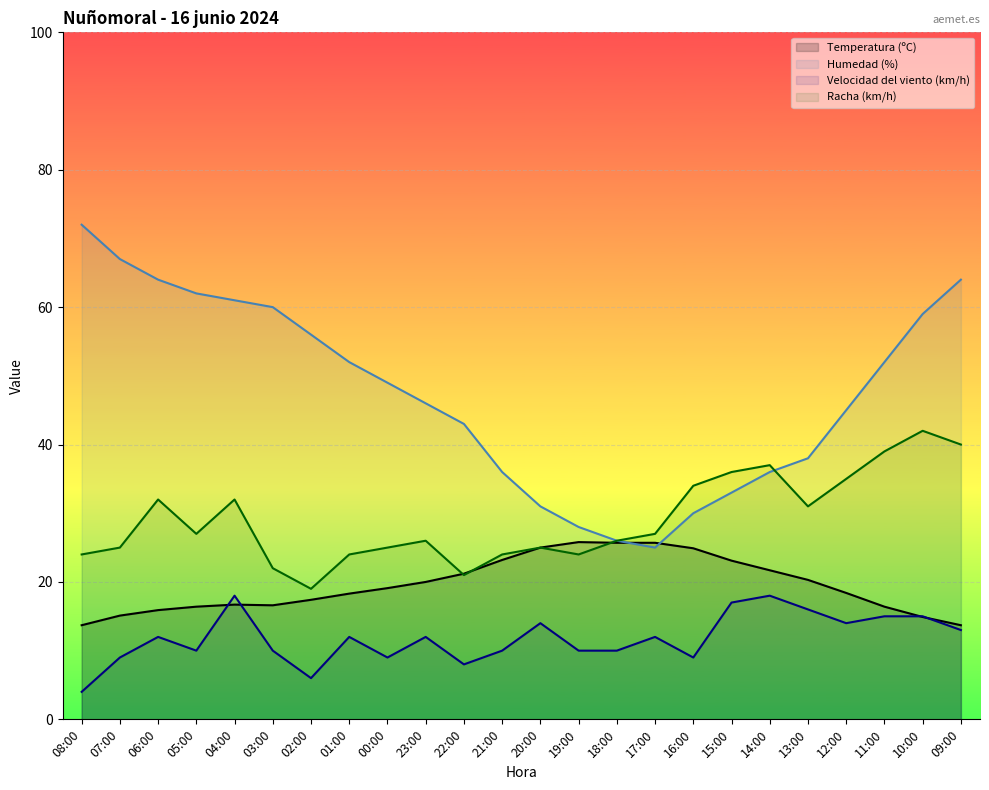

Which series has the largest total across all categories?

Humedad (%)